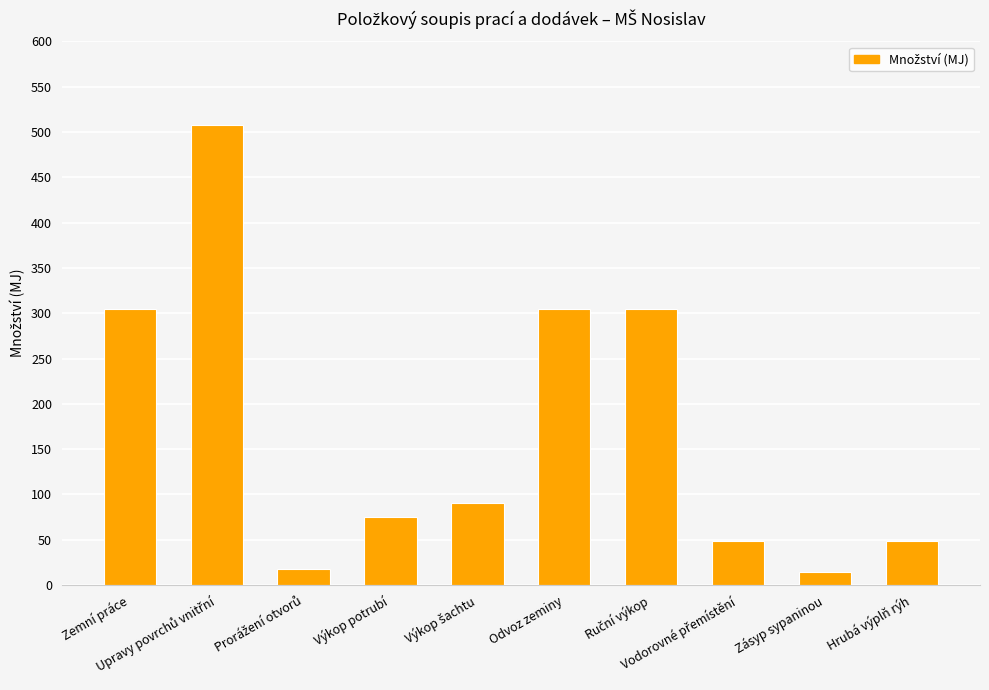

What is the difference between the maximum and minimum values?

494